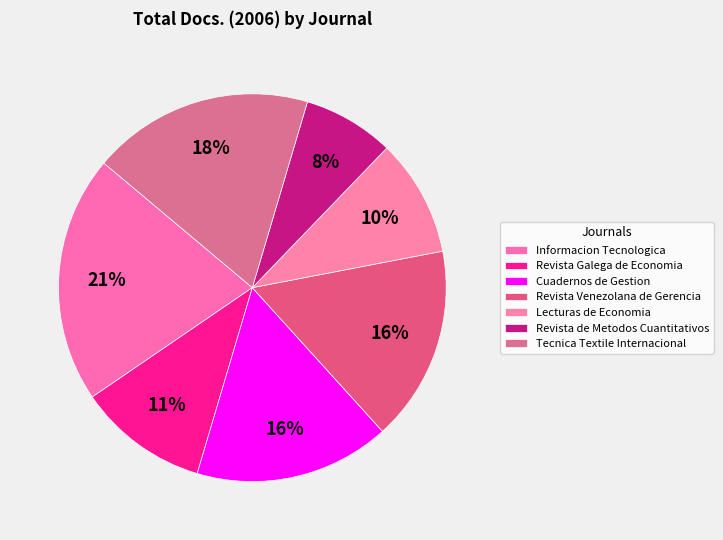

To the nearest percent, what is the difference between the largest and smallest slice percentages?

13%